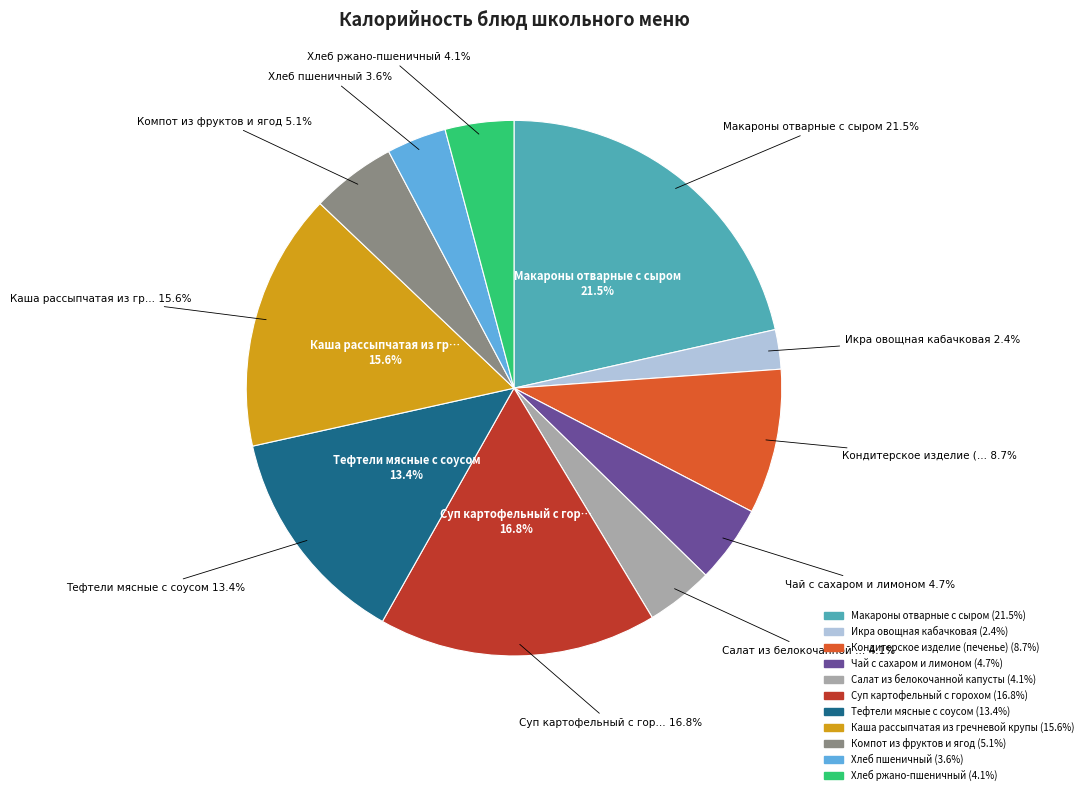

Which has a higher value, Макароны отварные с сыром or Хлеб пшеничный?

Макароны отварные с сыром